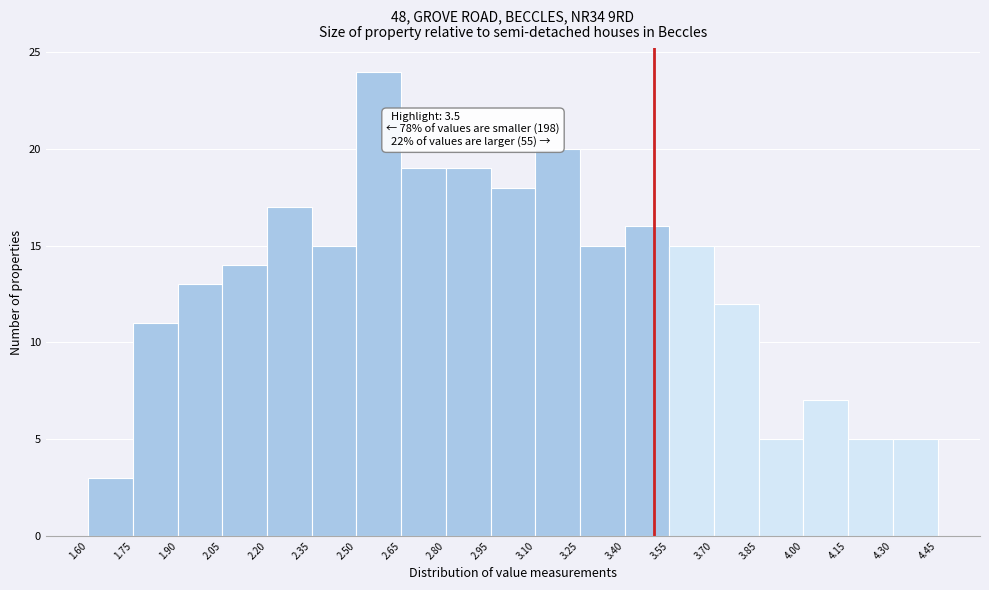

Over which range of the x-axis is the bar tallest?

2.50 to 2.65